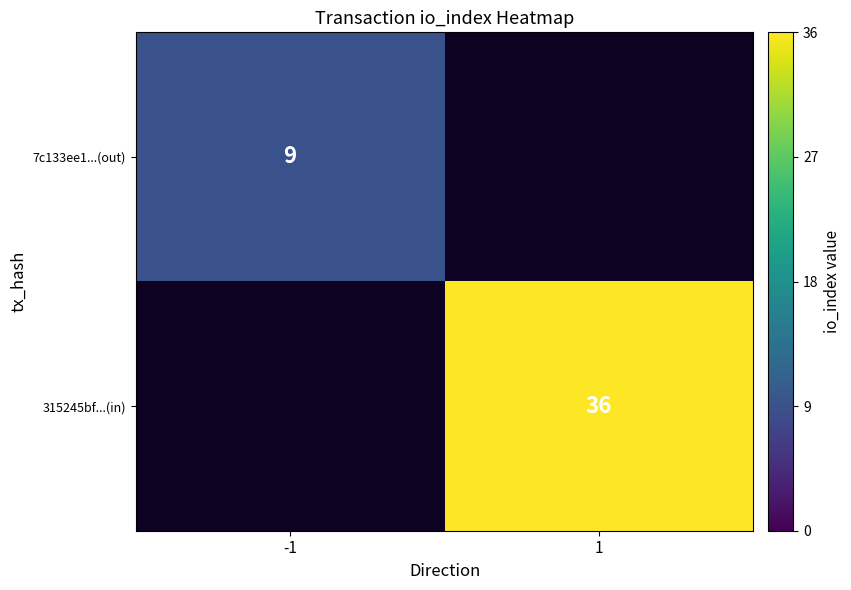

True or false: 7c133ee1...(out) has a value of 5 at -1.

False